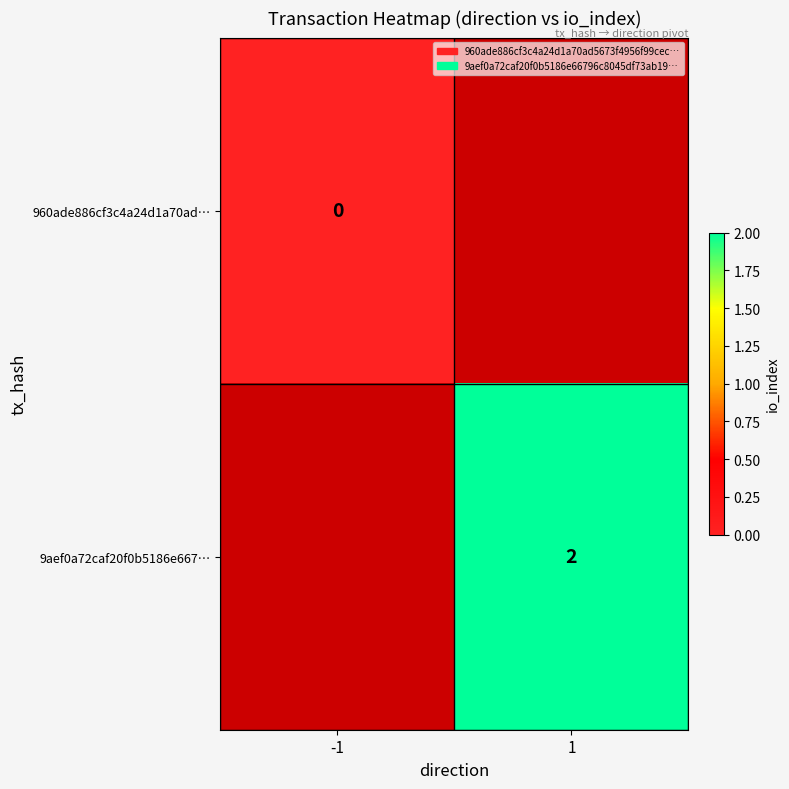

True or false: 9aef0a72caf20f0b5186e667… has a value of 2 at 1.

True